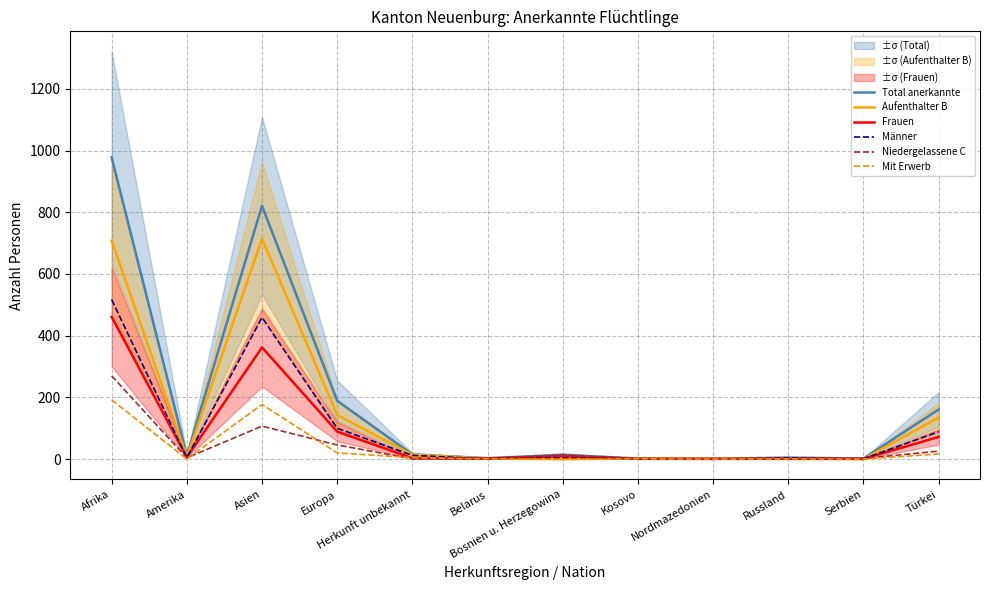

What is the value of the Total anerkannte point at the 6th from the left?

3